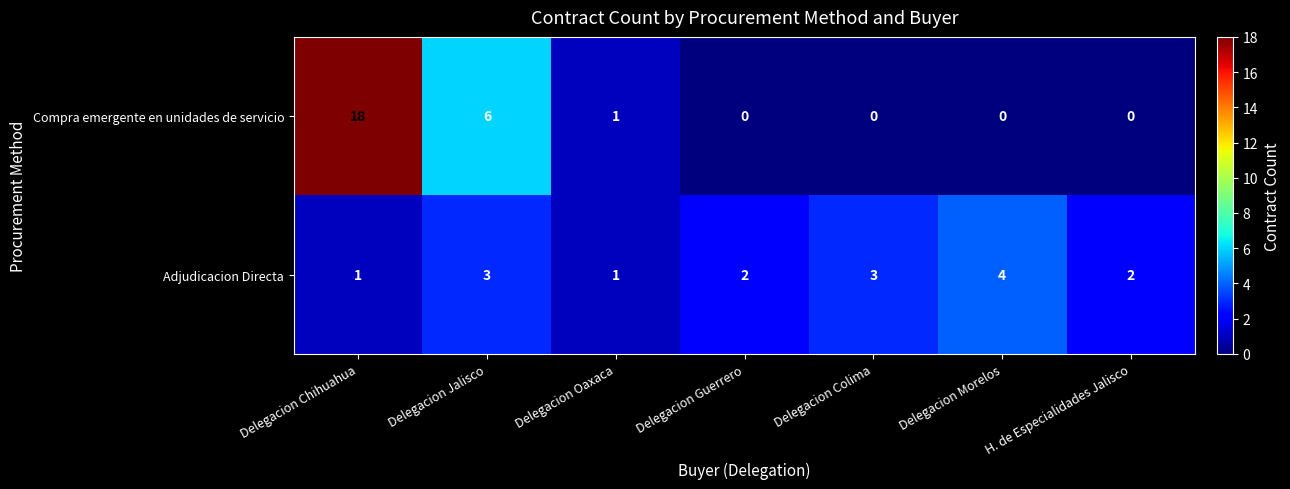

What is the total value across all series at Delegacion Jalisco?

9